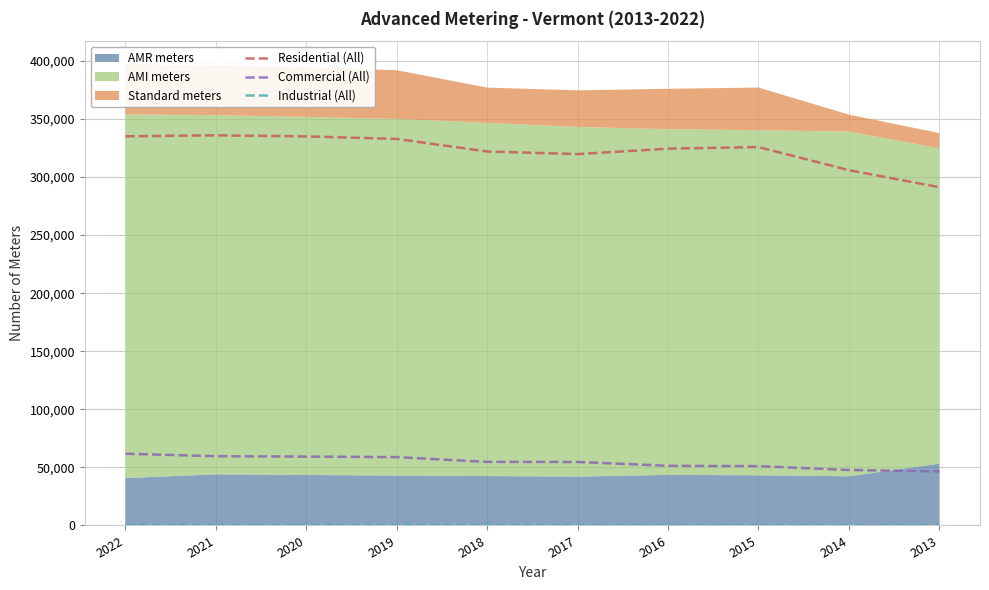

Is it true that Residential (All) equals 335075 at 2022?

True